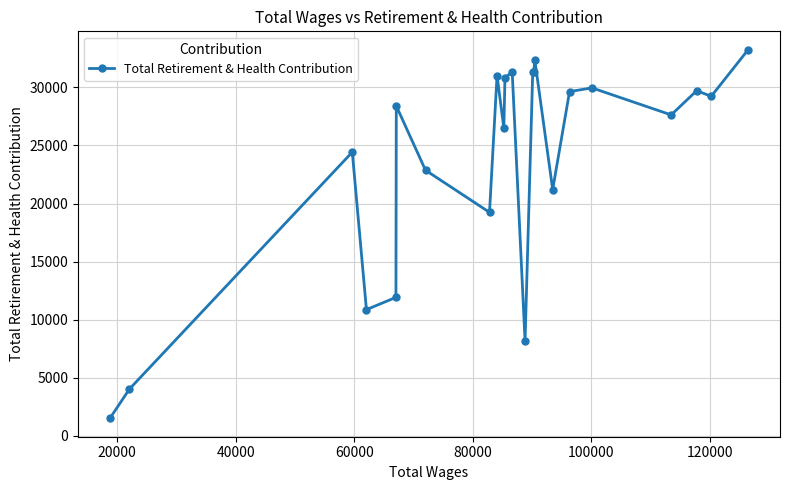

What is the smallest value displayed?

1522